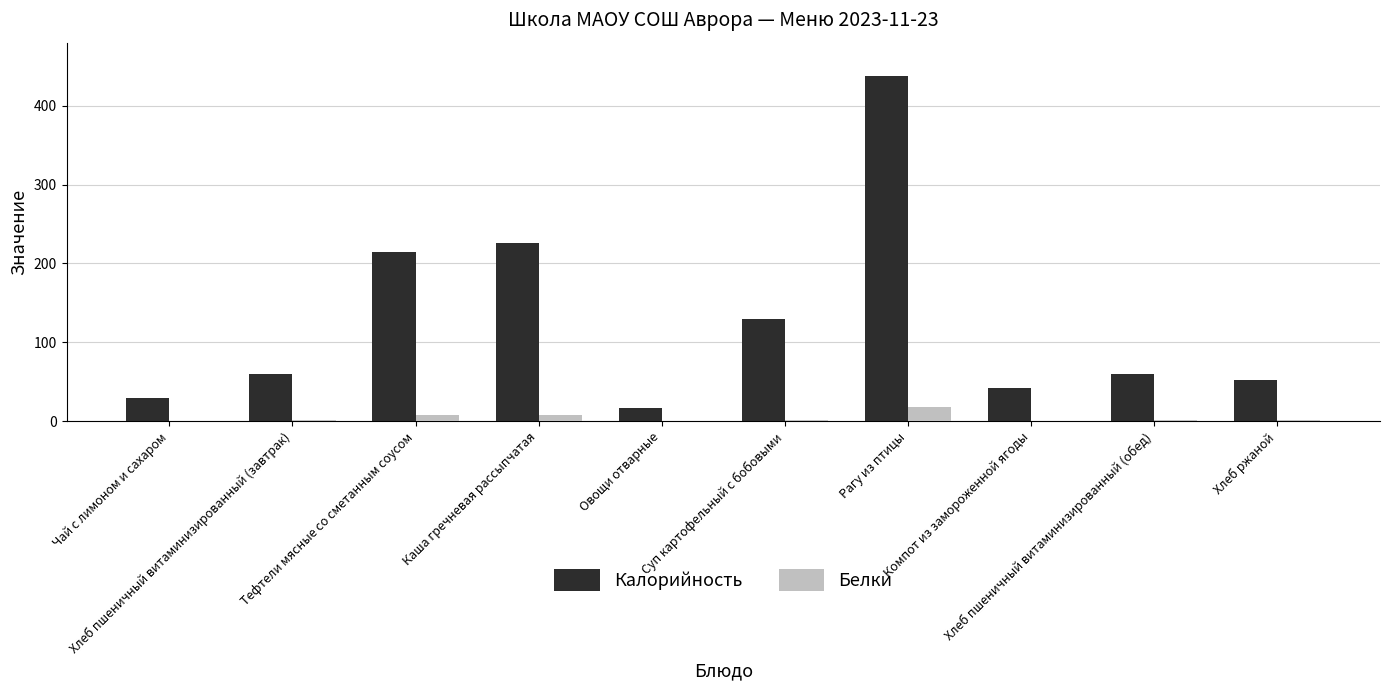

What value does the Калорийность series have at Компот из замороженной ягоды?

42.1